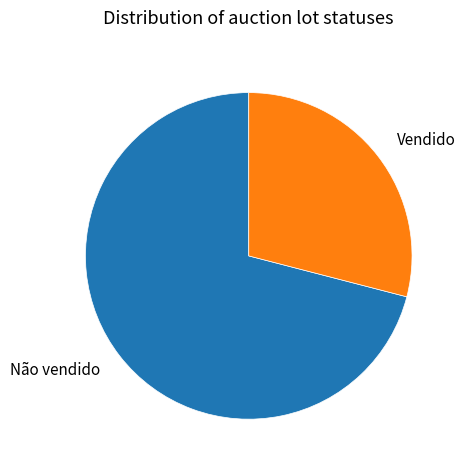

Which slice is the smallest?

Vendido